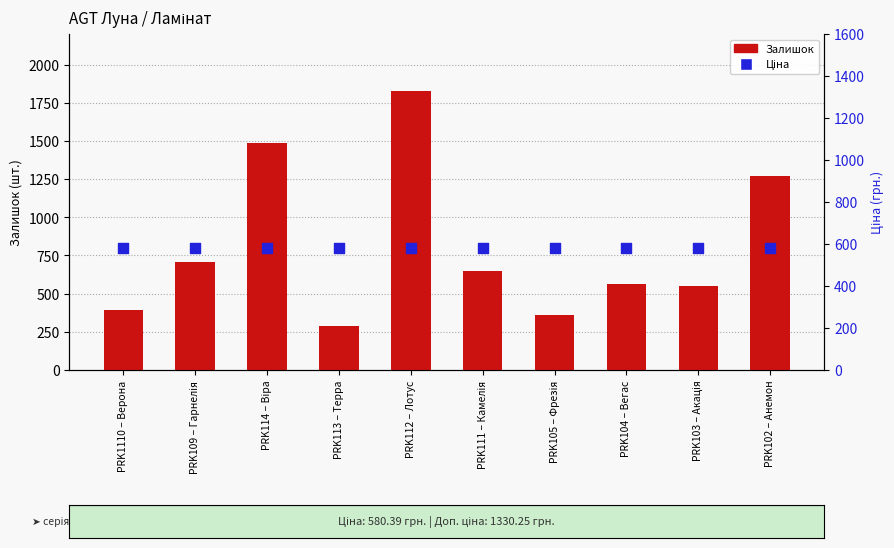

Which series has the largest Y range (max minus min)?

Залишок